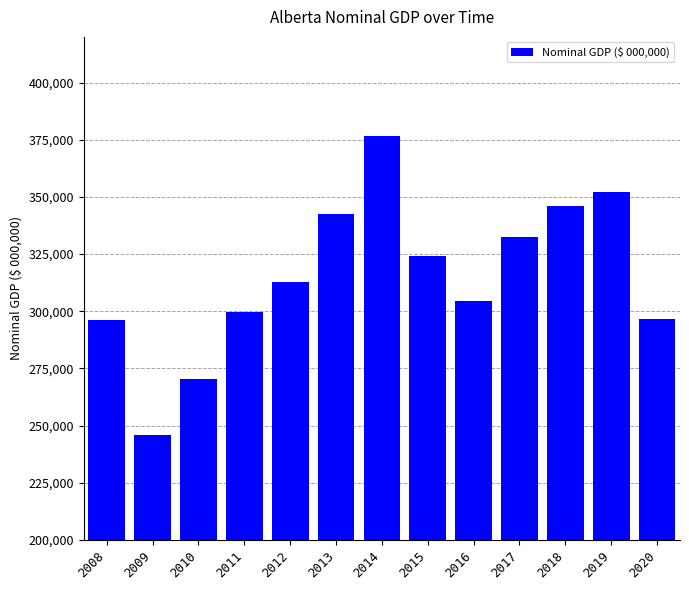

What is the change in value from 2015 to 2016?

-19760